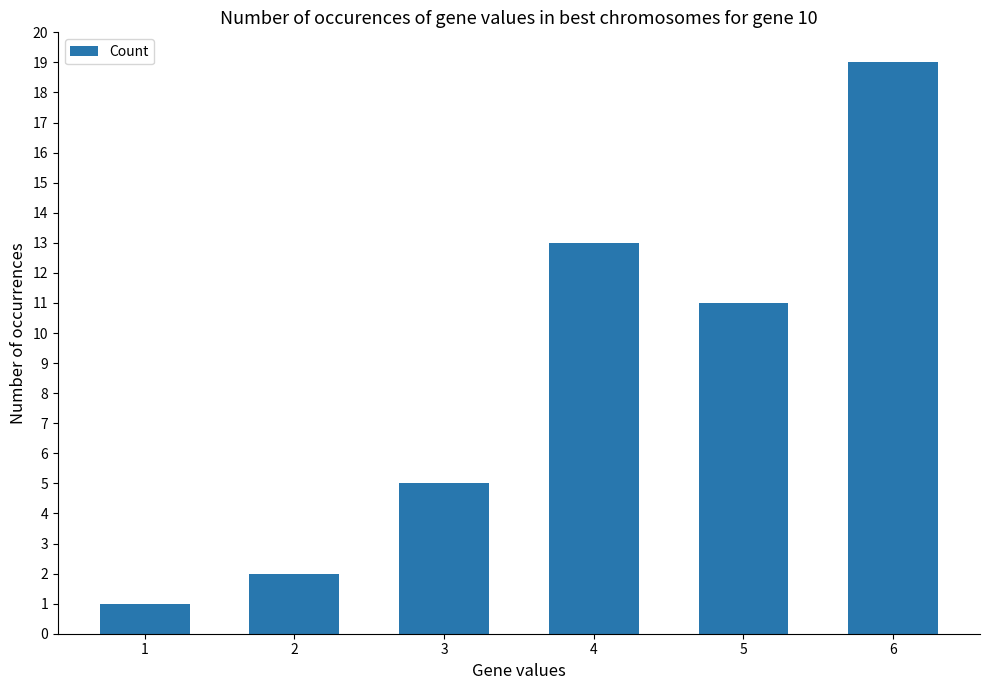

How many values are below 11?

3